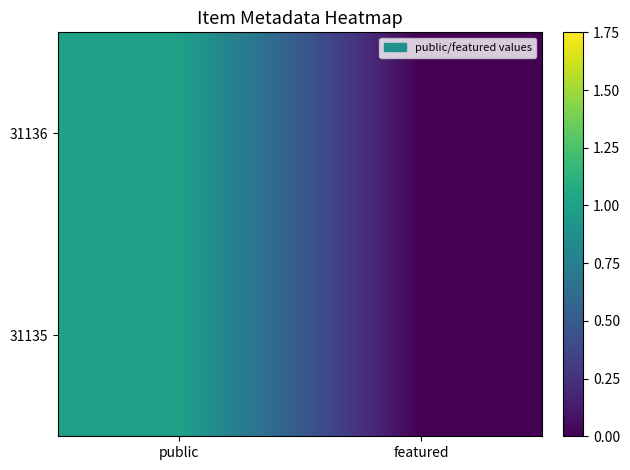

Which series has the largest total across all categories?

31136